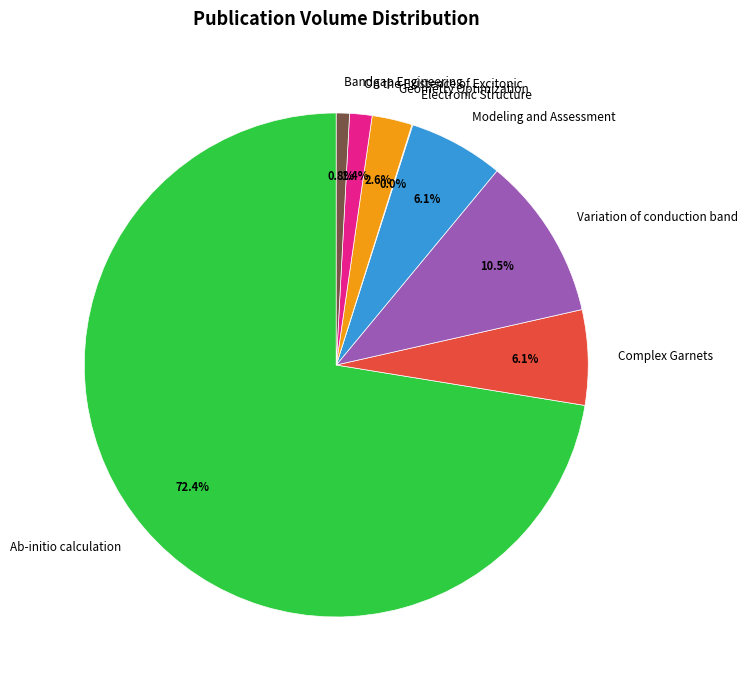

To the nearest percent, what is the difference between the largest and smallest slice percentages?

72%